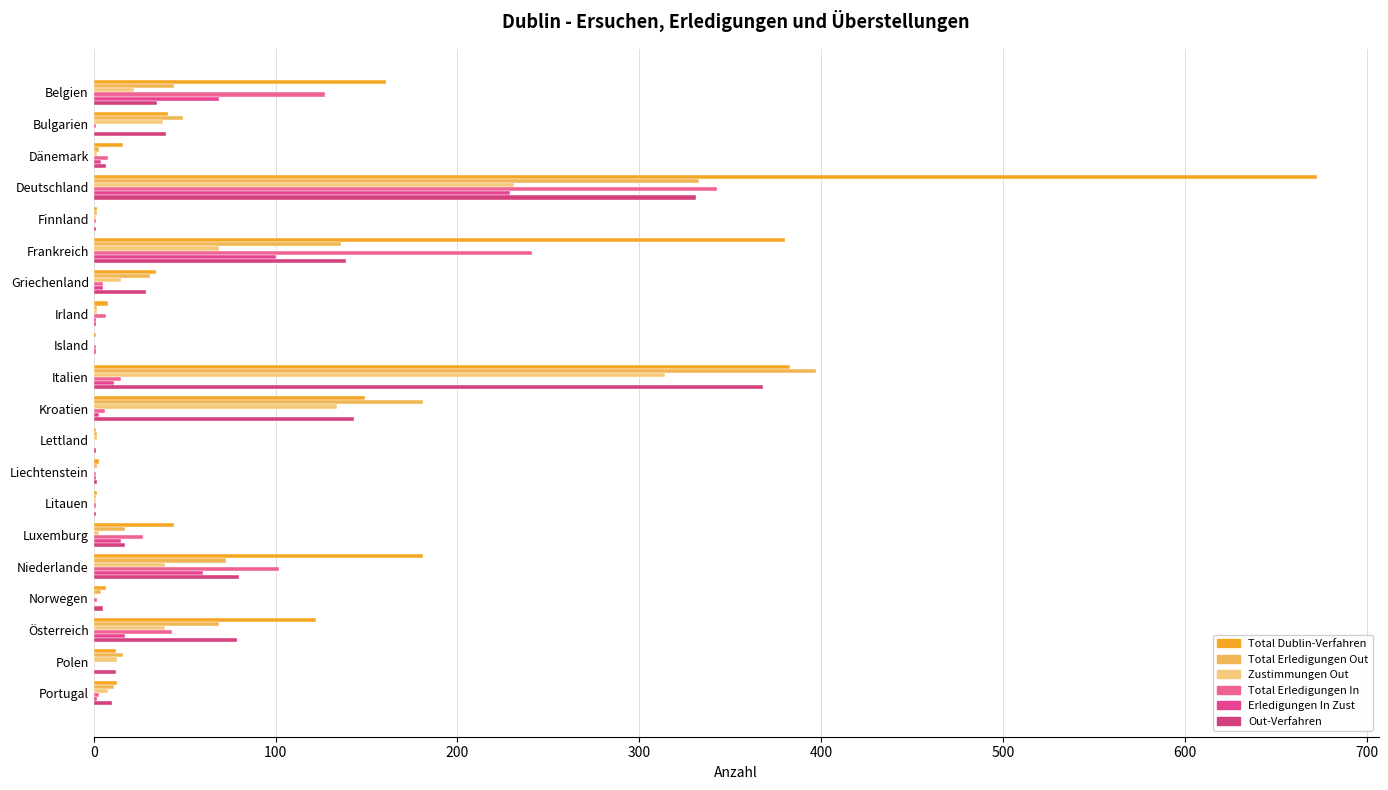

How many categories are shown in the chart?

20